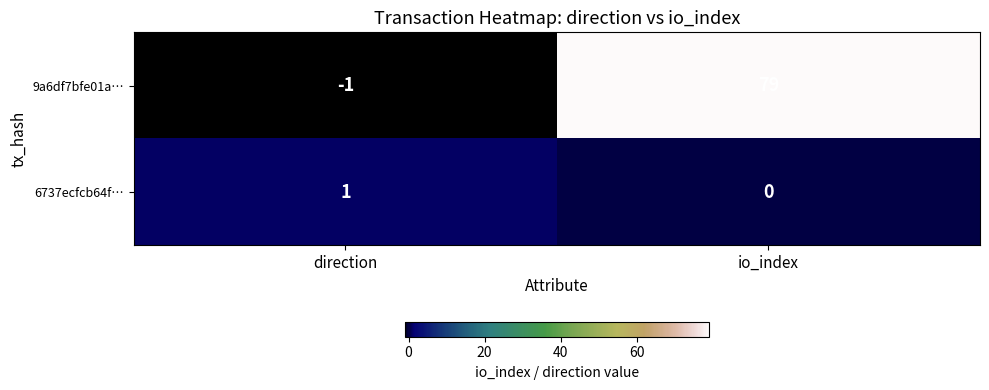

Reading left to right, what are all the values shown in this chart?

9a6df7bfe01a…: -1	79
6737ecfcb64f…: 1	0